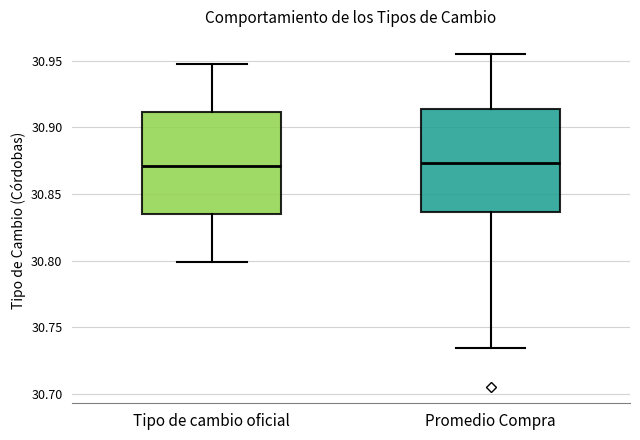

Reading left to right, read every box against the y-axis: the position of its median line, the range the box covers, and the ends of its whiskers. The values are not printed on the chart, so give them approximately, as read against the axis.

Tipo de cambio oficial: median 30.870, box 30.835 to 30.910, whiskers 30.800 to 30.950
Promedio Compra: median 30.875, box 30.835 to 30.915, whiskers 30.735 to 30.955